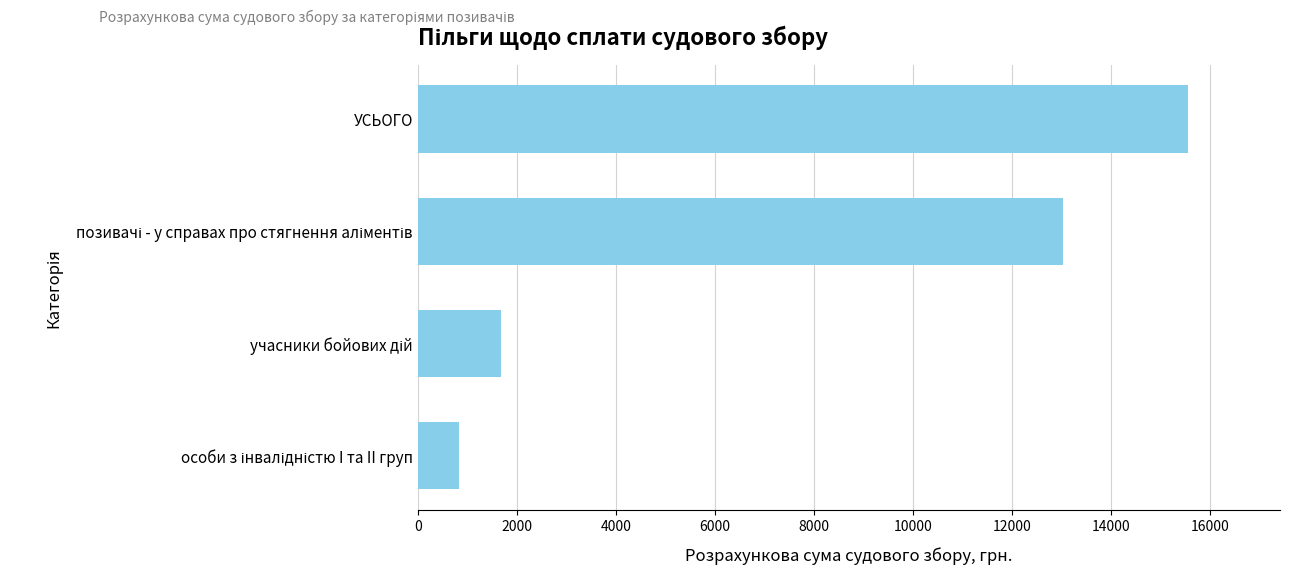

What is the sum of all values?

31109.6